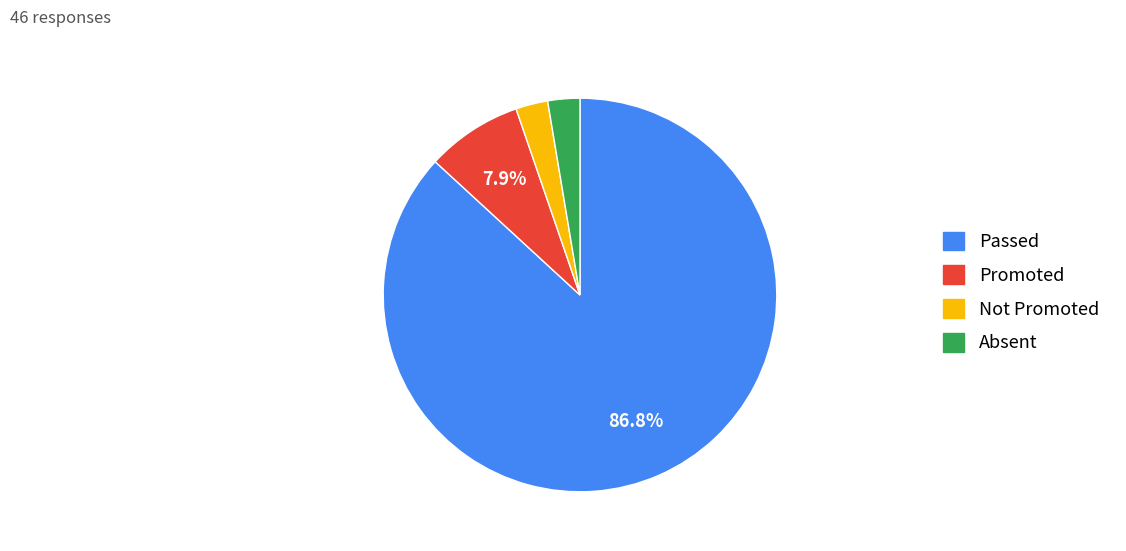

To the nearest percent, what portion does Not Promoted represent?

3%